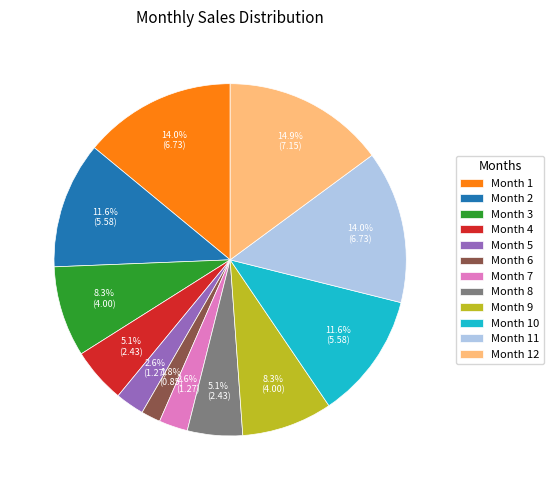

How much of the chart is everything except Month 7?

97.4%